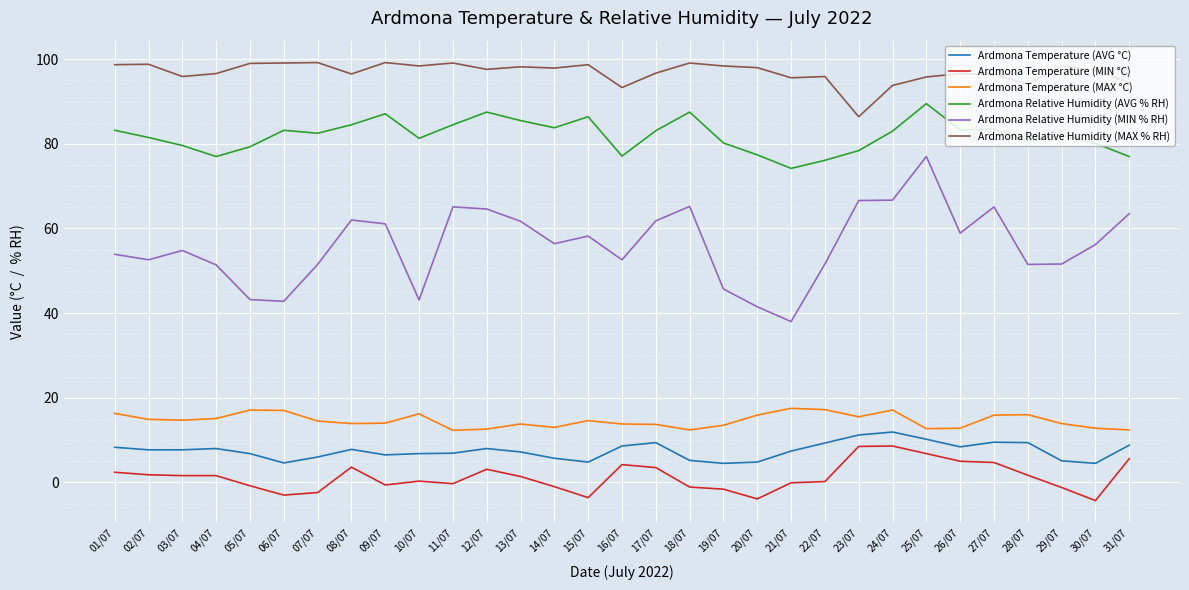

What are all the series names shown in the legend?

Ardmona Temperature (AVG °C), Ardmona Temperature (MIN °C), Ardmona Temperature (MAX °C), Ardmona Relative Humidity (AVG % RH), Ardmona Relative Humidity (MIN % RH), Ardmona Relative Humidity (MAX % RH)